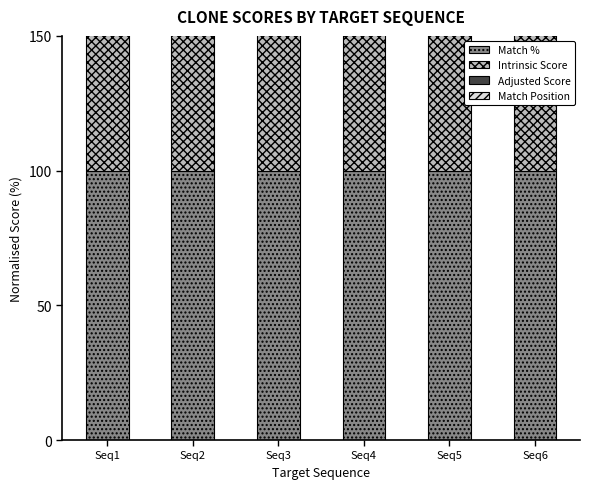

What is the maximum value shown in the chart?

100.0